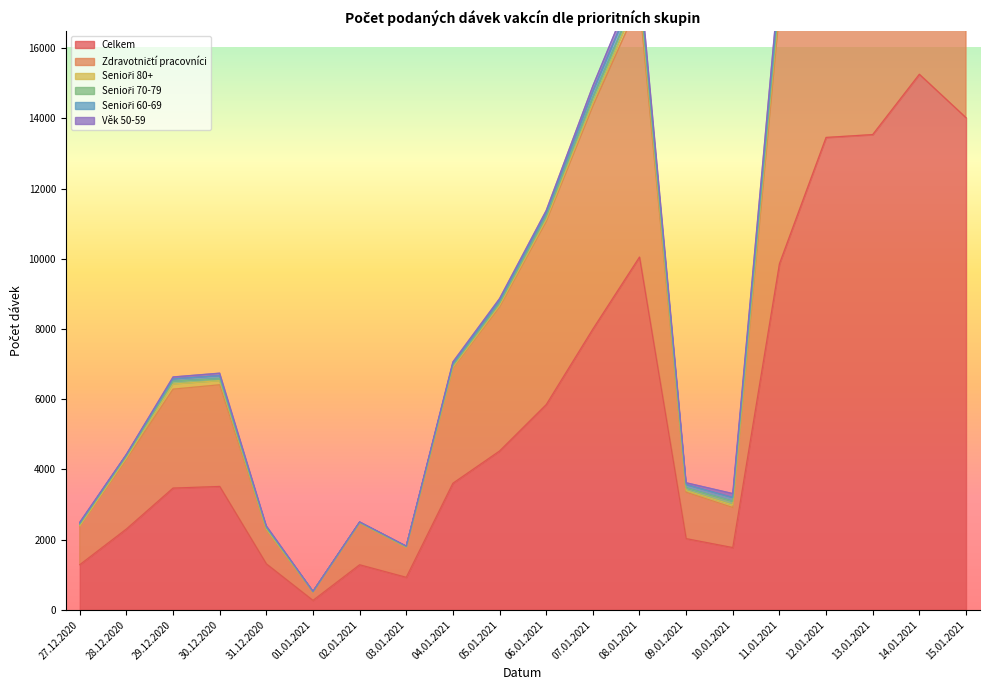

At which label is Senioři 80+ closest to 503?

13.01.2021